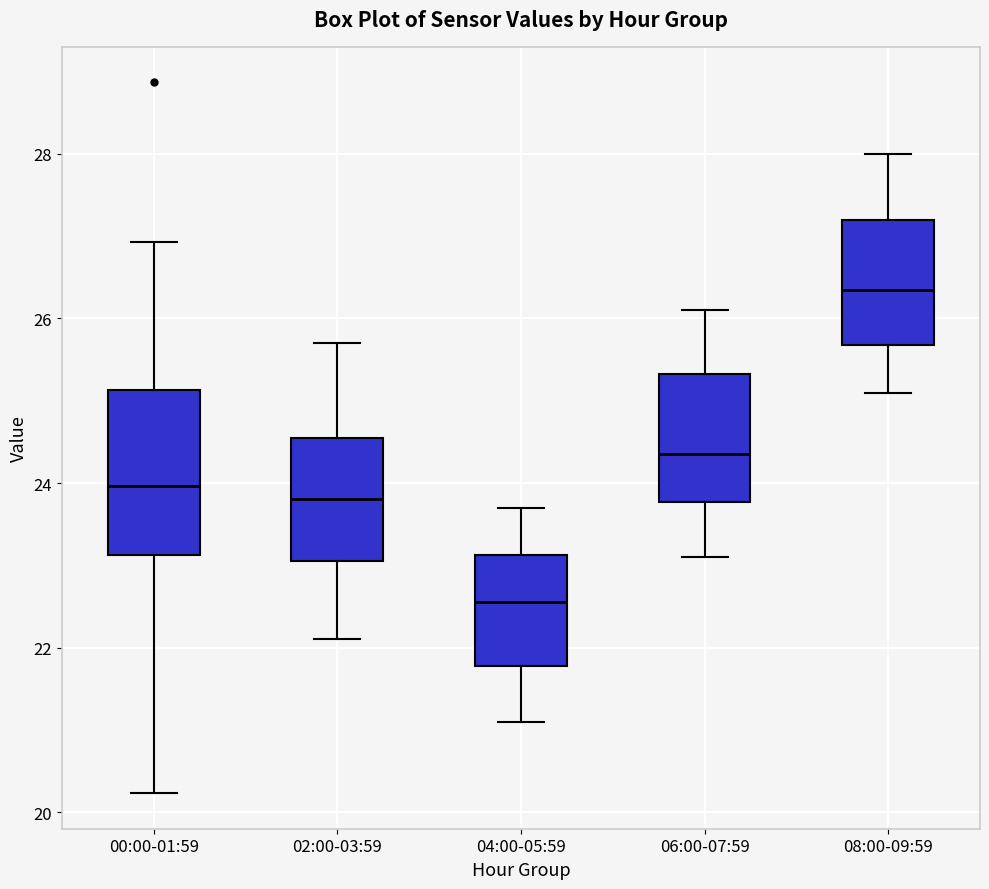

Which box's median line is the highest?

08:00-09:59